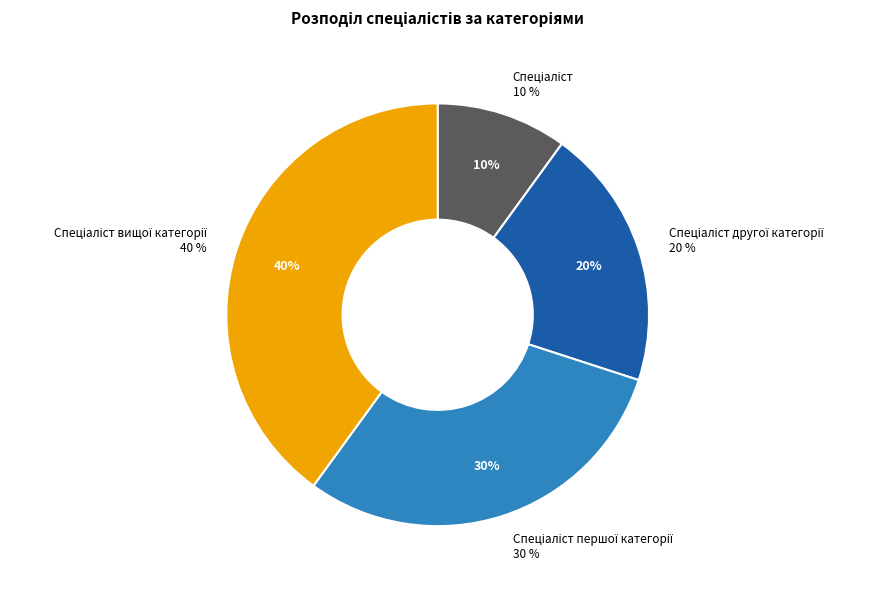

To the nearest percent, what portion does Спеціаліст represent?

10%